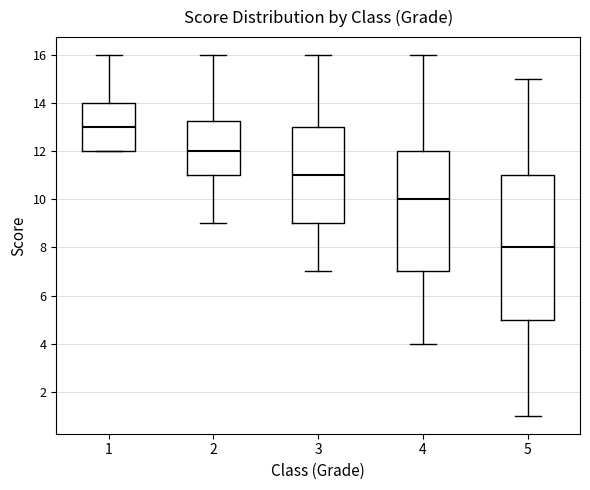

Where is the lower edge of the box at x = 5 on the y-axis? The values are not printed on the chart, so give them approximately, as read against the axis.

5.0